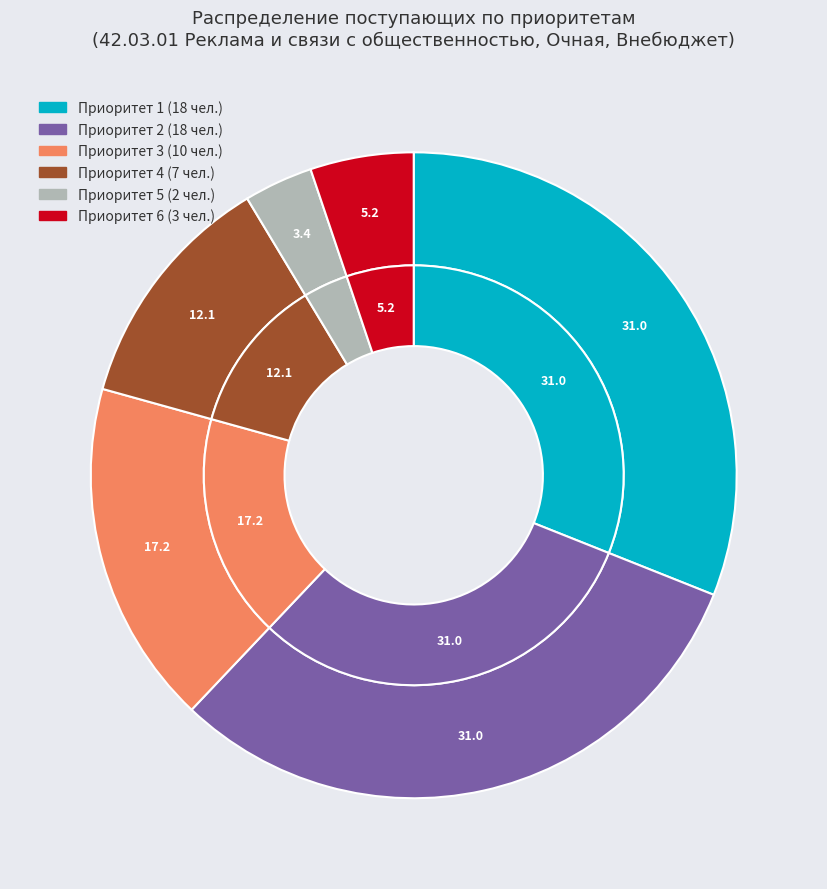

What percentage do Приоритет 4 and Приоритет 1 together represent?

43.1%